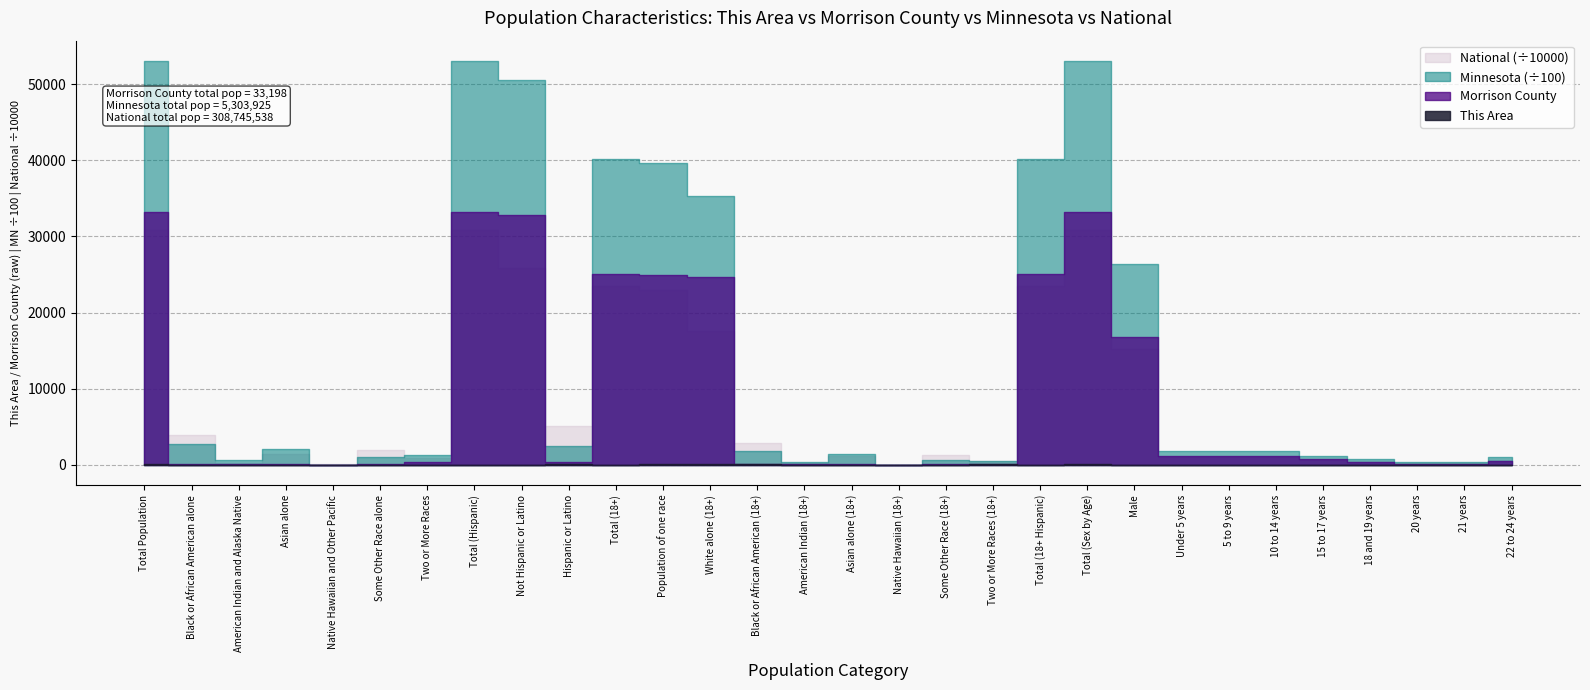

What is the label of the 12th point from the left?

Population of one race